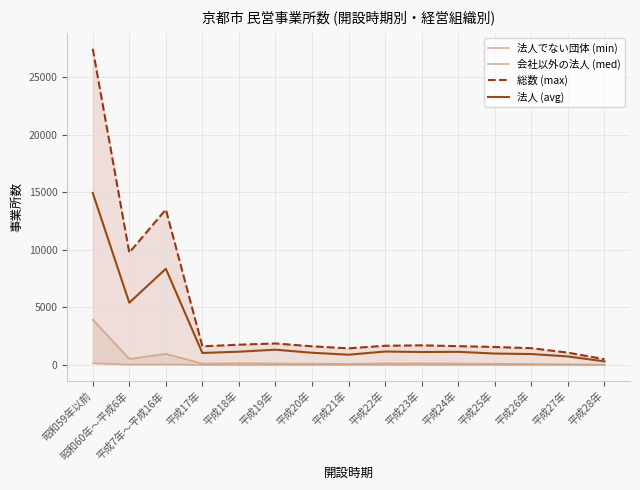

What is the highest value of the 会社以外の法人 (med) series?

3942